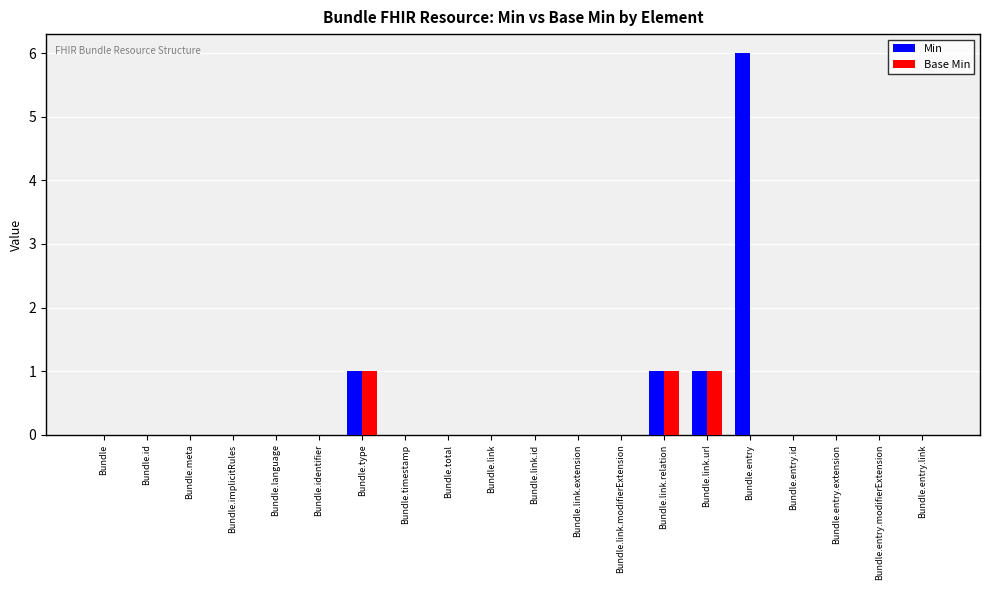

Reading left to right, what are all the values shown in this chart?

Min: Bundle=0	Bundle.id=0	Bundle.meta=0	Bundle.implicitRules=0	Bundle.language=0	Bundle.identifier=0	Bundle.type=1	Bundle.timestamp=0	Bundle.total=0	Bundle.link=0	Bundle.link.id=0	Bundle.link.extension=0	Bundle.link.modifierExtension=0	Bundle.link.relation=1	Bundle.link.url=1	Bundle.entry=6	Bundle.entry.id=0	Bundle.entry.extension=0	Bundle.entry.modifierExtension=0	Bundle.entry.link=0
Base Min: Bundle=0	Bundle.id=0	Bundle.meta=0	Bundle.implicitRules=0	Bundle.language=0	Bundle.identifier=0	Bundle.type=1	Bundle.timestamp=0	Bundle.total=0	Bundle.link=0	Bundle.link.id=0	Bundle.link.extension=0	Bundle.link.modifierExtension=0	Bundle.link.relation=1	Bundle.link.url=1	Bundle.entry=0	Bundle.entry.id=0	Bundle.entry.extension=0	Bundle.entry.modifierExtension=0	Bundle.entry.link=0